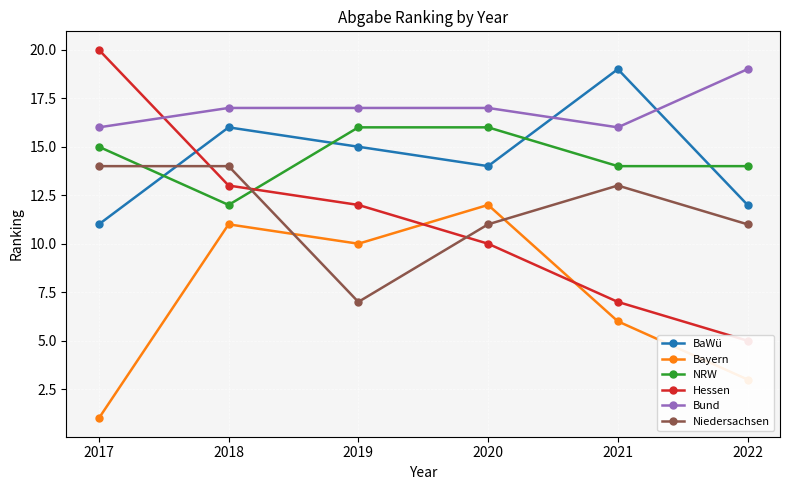

At which label is Hessen closest to 12?

2019